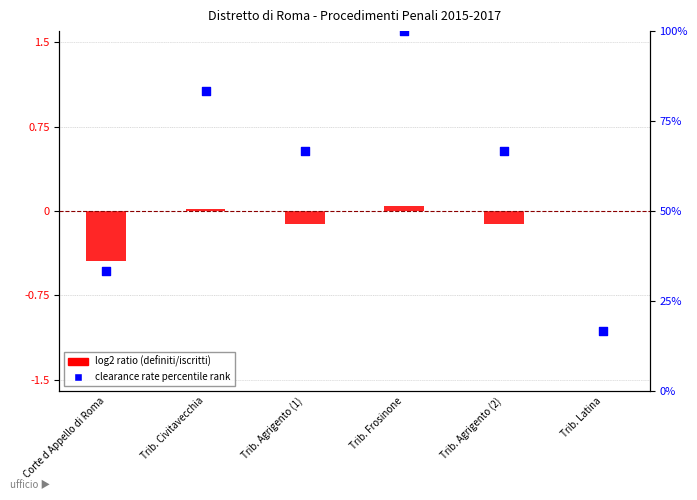

Which series has the widest spread of Y values?

clearance rate percentile rank